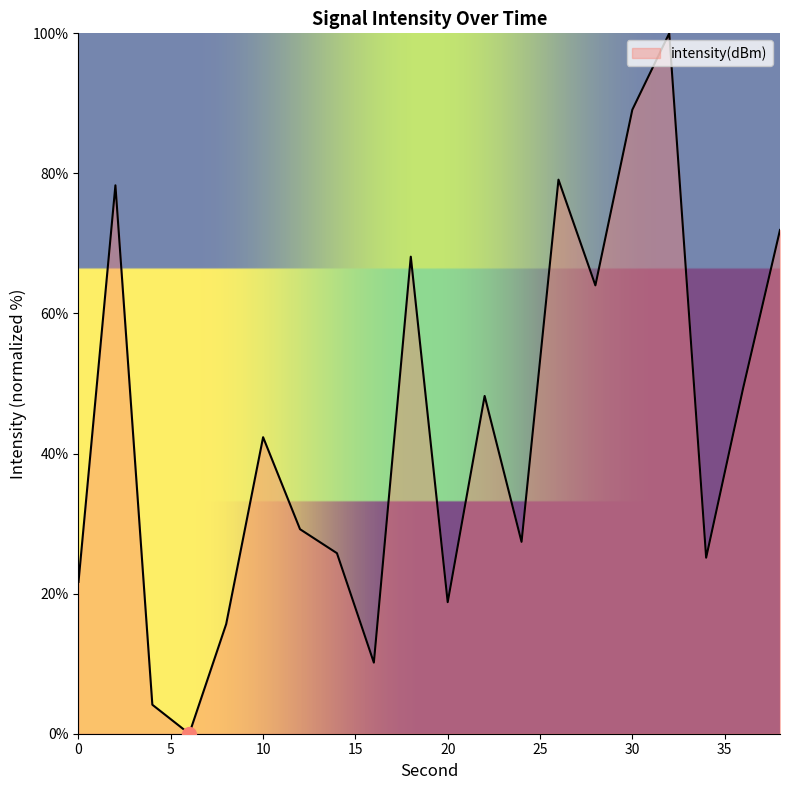

What is the greatest value displayed?

100.0